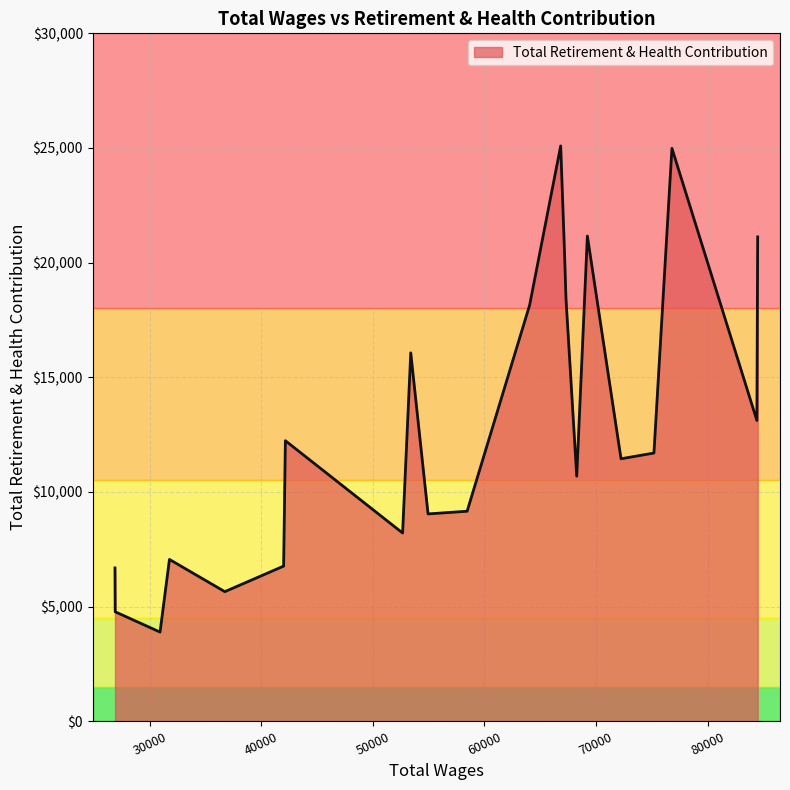

What is the difference between the maximum and minimum values?

21206